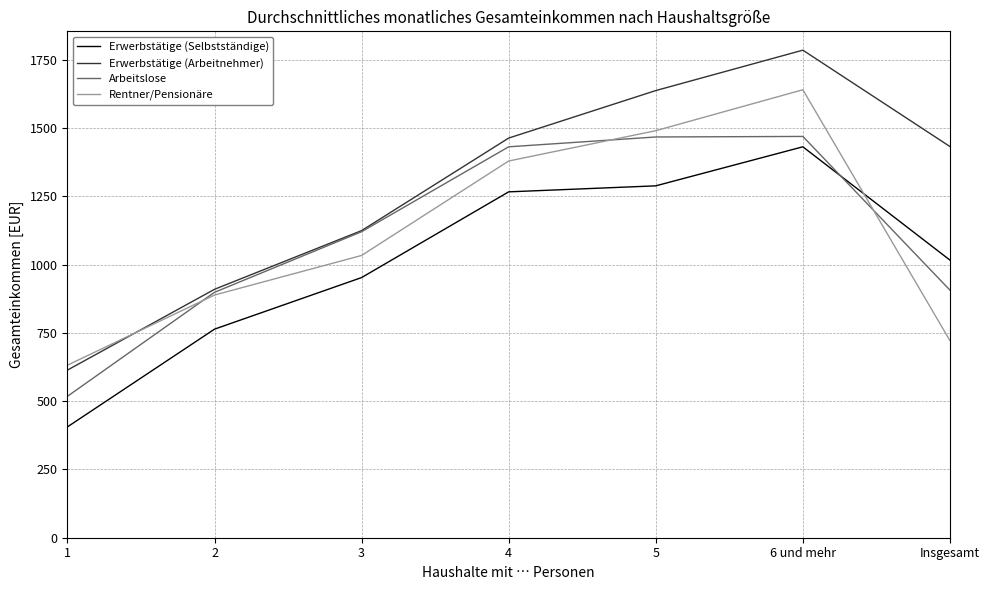

At which category is the sum across all series the highest?

6 und mehr